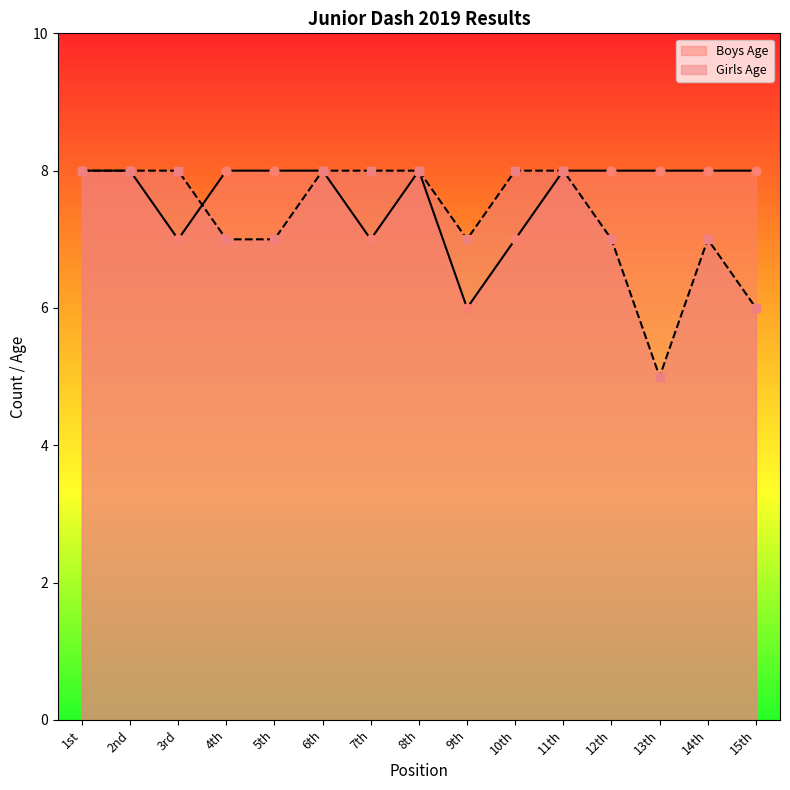

What is the total value across all series at 3rd?

15